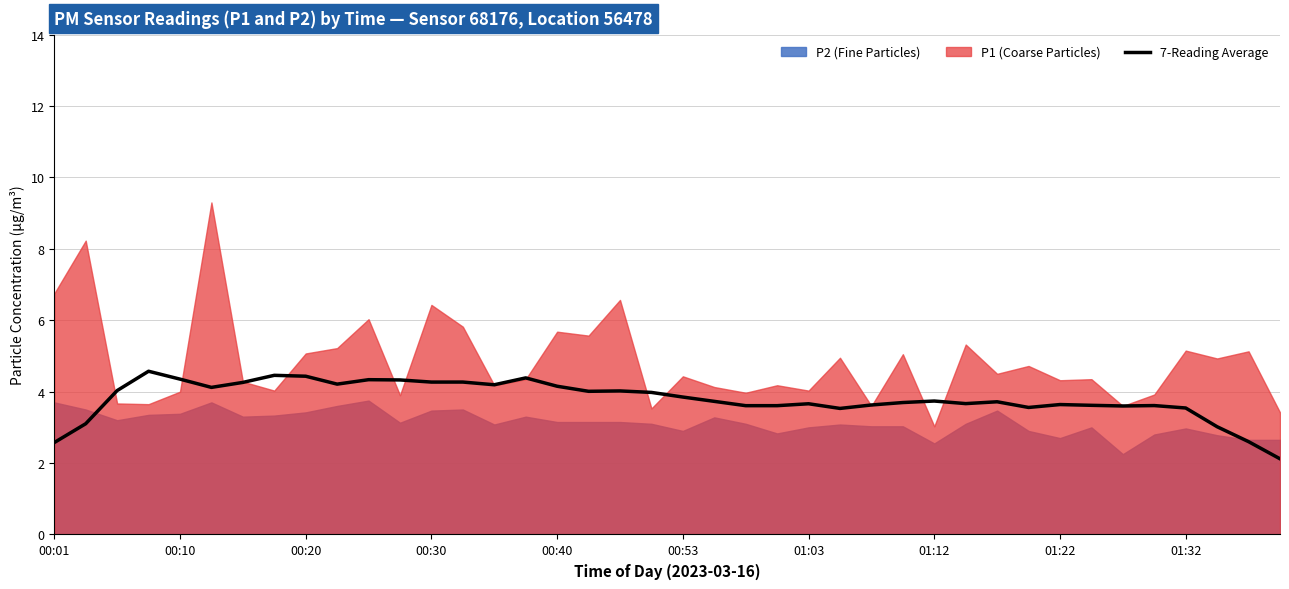

The 7-Reading Average series shows 3.7 at 01:12. True or false?

True